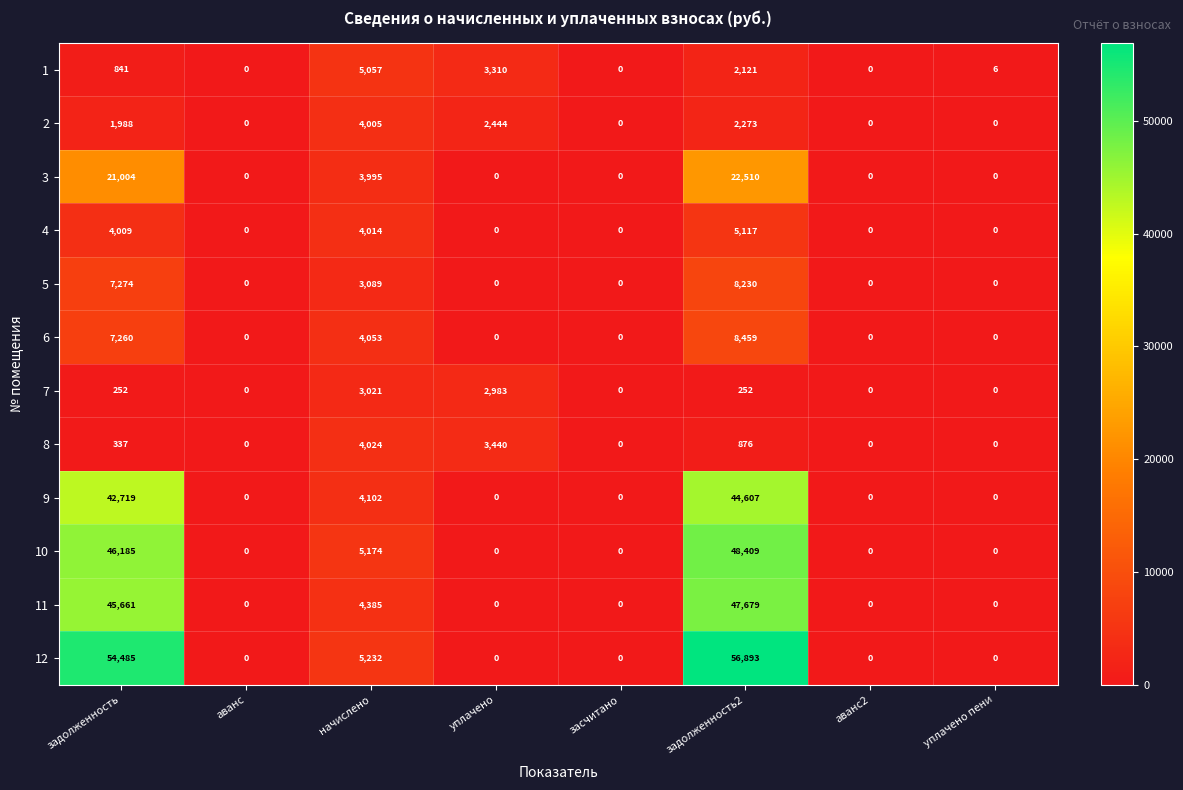

Count the number of data series in this chart.

12